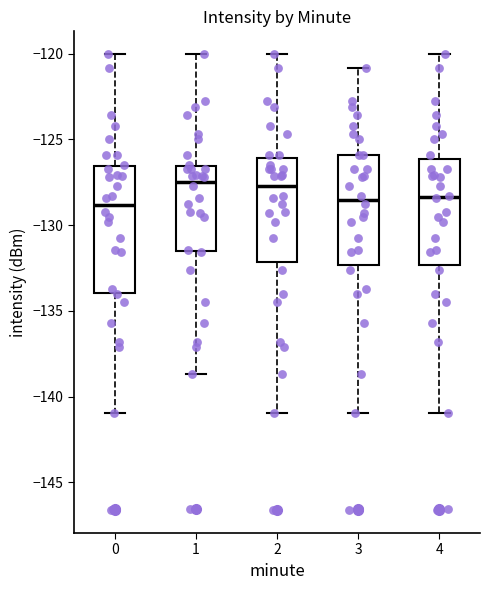

Where is the upper edge of the box at x = 1 on the y-axis? The values are not printed on the chart, so give them approximately, as read against the axis.

-126.5